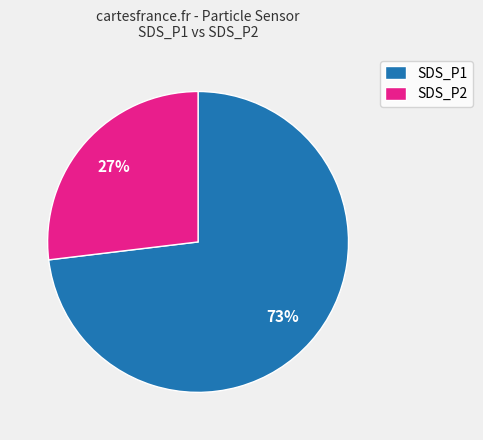

Combined, do SDS_P2 and SDS_P1 account for over 50%?

Yes